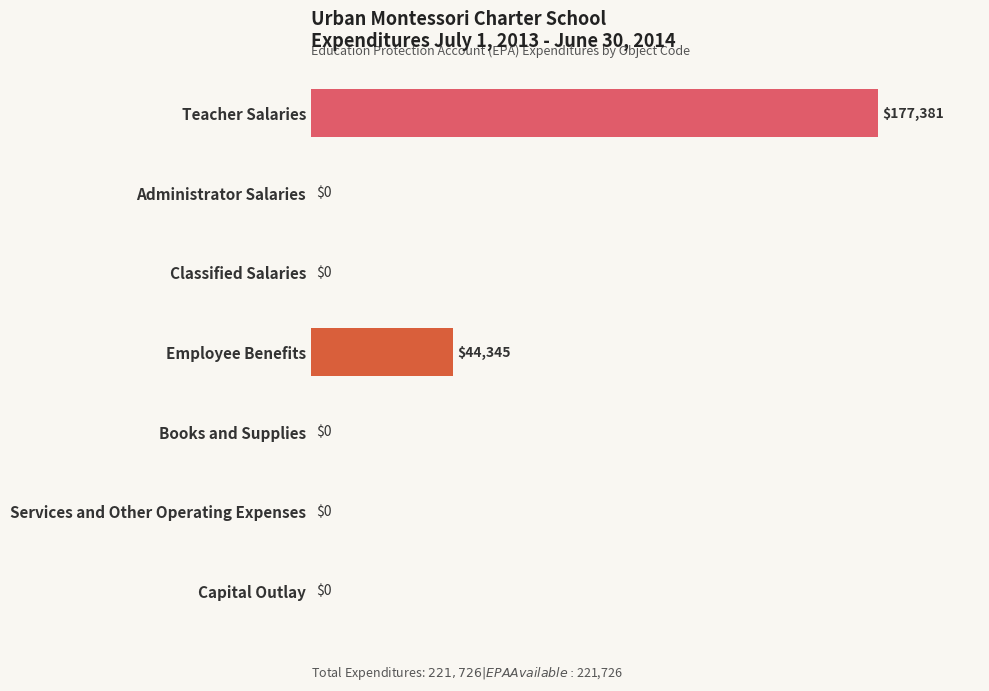

How many series are shown in this chart?

1